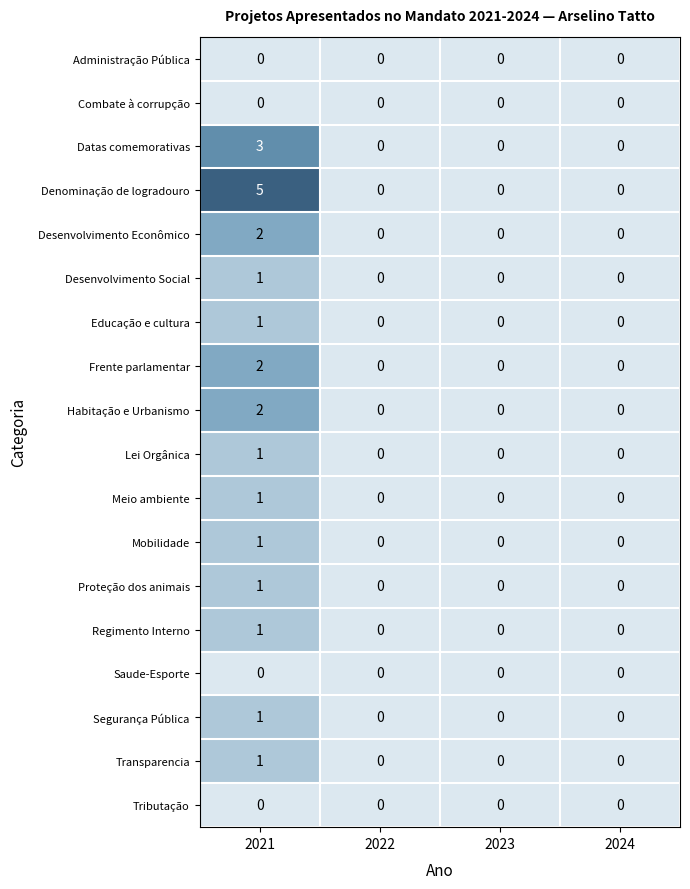

What is the total value across all series at 2021?

23